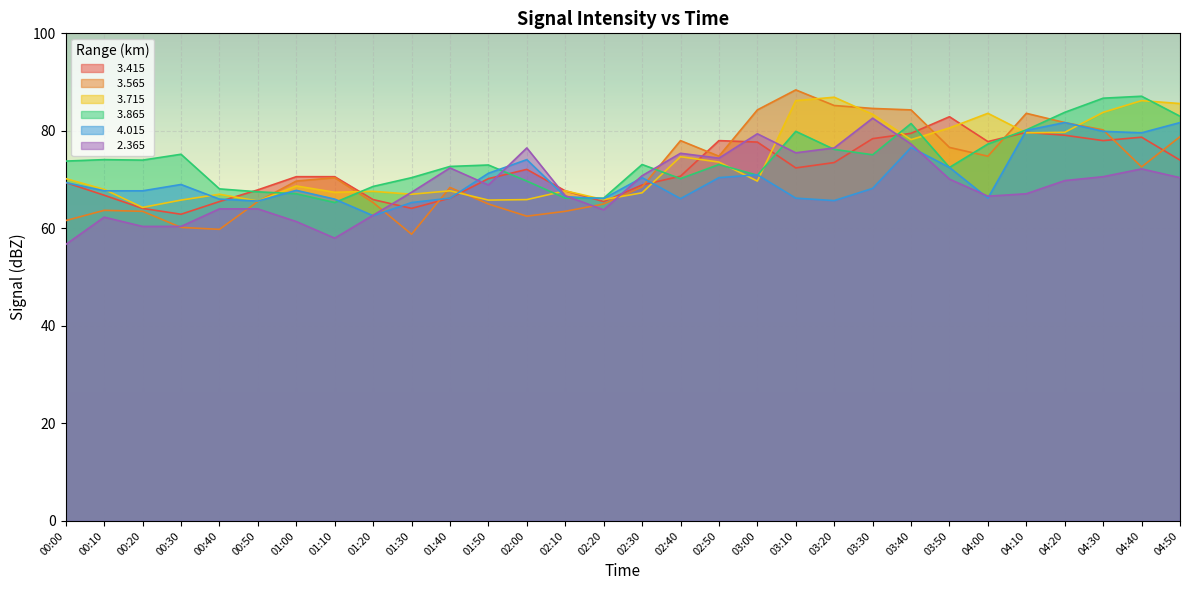

What value does the   3.865 series have at 00:40?

68.1